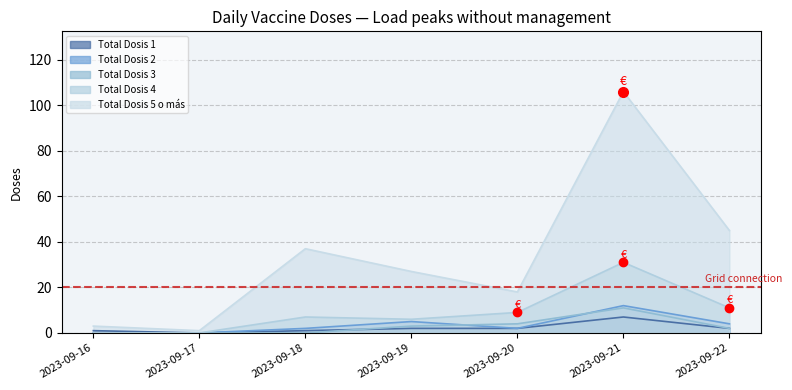

Is the value of Total Dosis 4 at 2023-09-17 greater than the value of Total Dosis 2 at 2023-09-18?

No